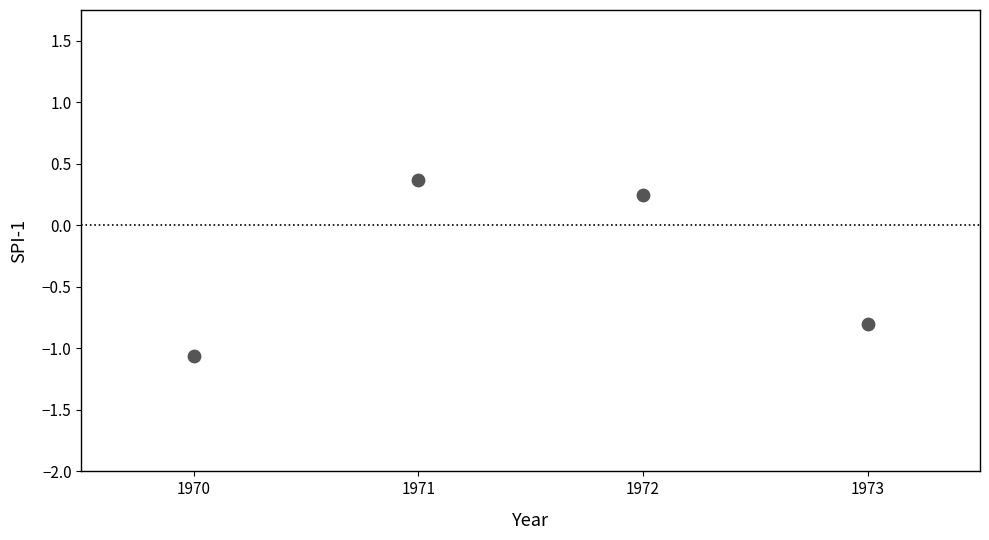

What is the average X value?

1971.5